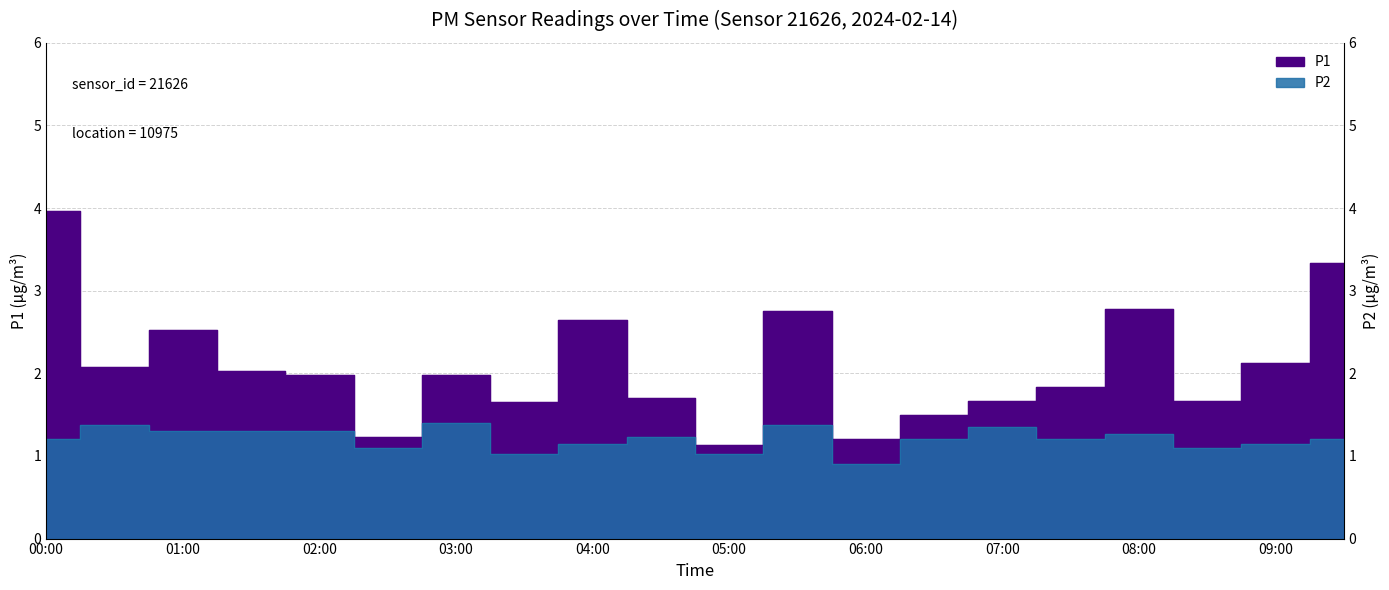

Reading left to right, what are all the values shown in this chart?

P1: 00:00=4.0	00:30=2.1	01:00=2.5	01:30=2.0	02:00=2.0	02:30=1.2	03:00=2.0	03:30=1.6	04:00=2.6	04:30=1.7	05:00=1.1	05:30=2.8	06:00=1.2	06:30=1.5	07:00=1.7	07:30=1.8	08:00=2.8	08:30=1.7	09:00=2.1	09:30=3.3
P2: 00:00=1.2	00:30=1.4	01:00=1.3	01:30=1.3	02:00=1.3	02:30=1.1	03:00=1.4	03:30=1.0	04:00=1.1	04:30=1.2	05:00=1.0	05:30=1.4	06:00=0.9	06:30=1.2	07:00=1.4	07:30=1.2	08:00=1.3	08:30=1.1	09:00=1.1	09:30=1.2